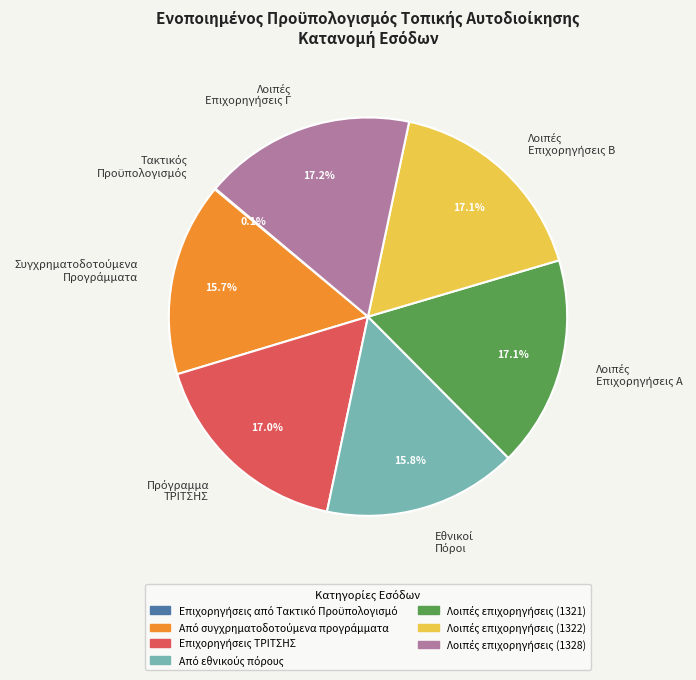

Is there any slice that represents more than half of the pie?

No